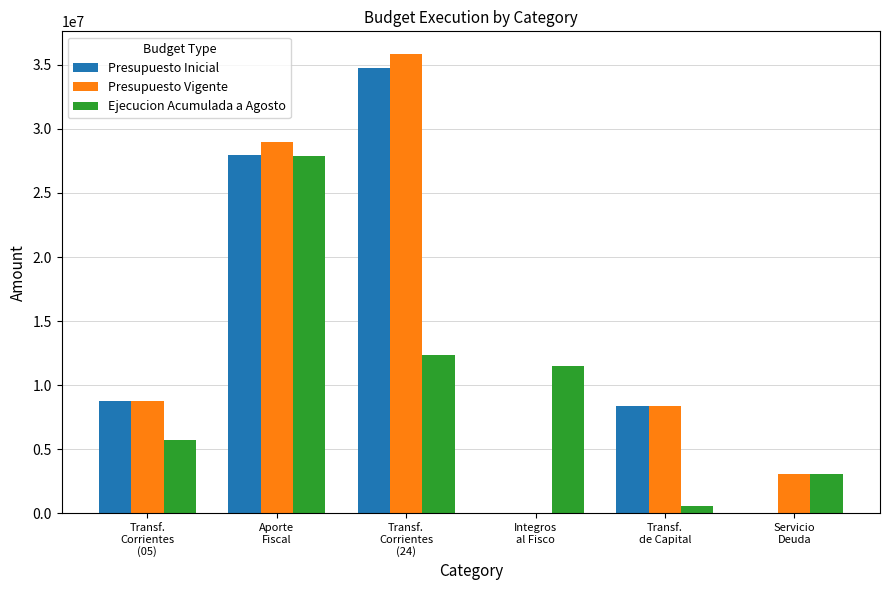

Between Aporte
Fiscal and Servicio
Deuda, which series saw the biggest shift?

Presupuesto Inicial